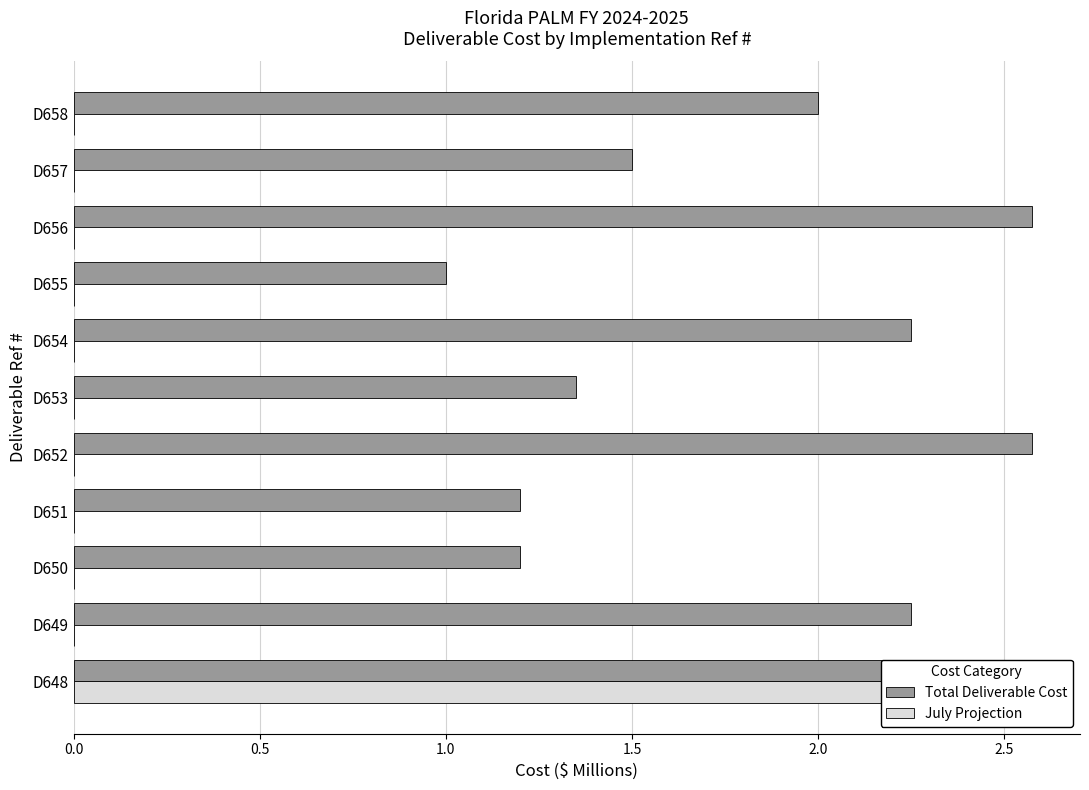

At how many categories does at least one series exceed 0?

11